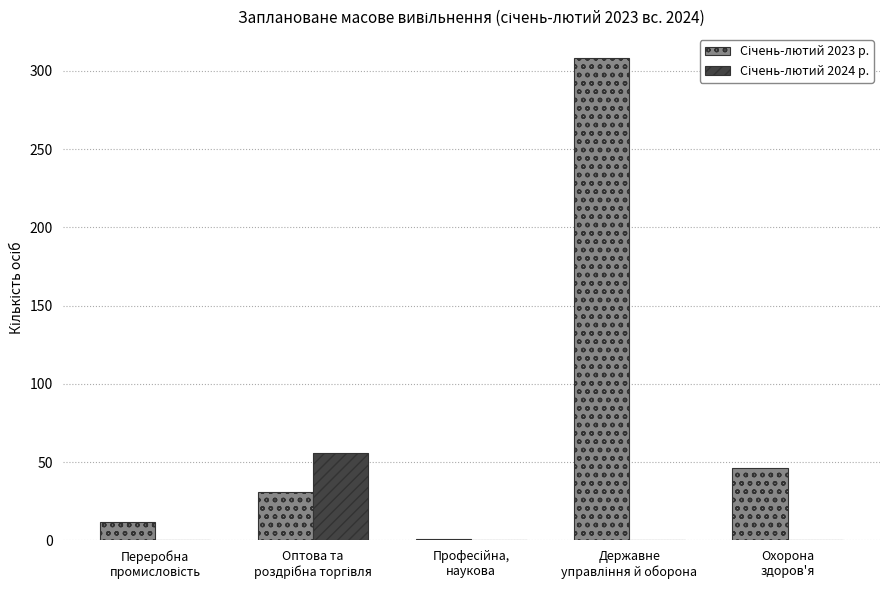

Which series has the largest total across all categories?

Січень-лютий 2023 р.